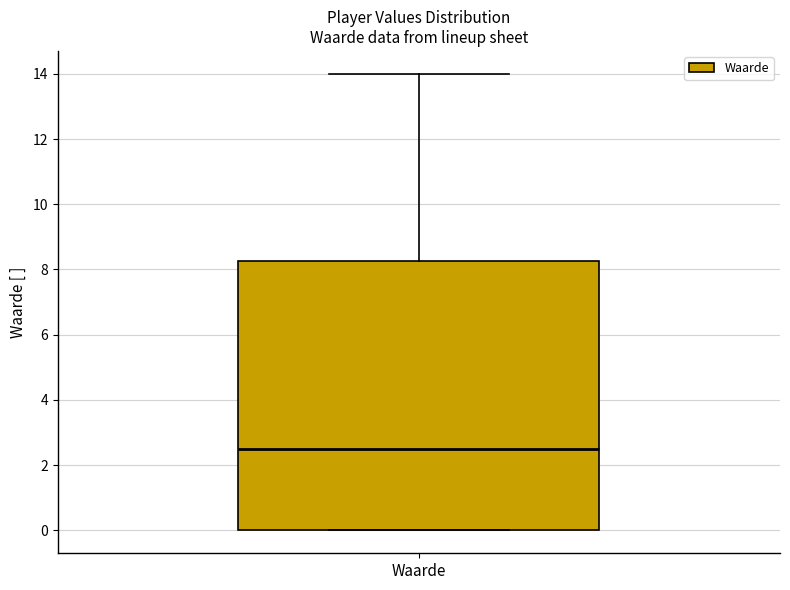

Read this box plot against the y-axis: the position of the median line, the range covered by the box, and the ends of both whiskers. The values are not printed on the chart, so give them approximately, as read against the axis.

median 2.6, box 0.0 to 8.2, whiskers 0.0 to 14.0